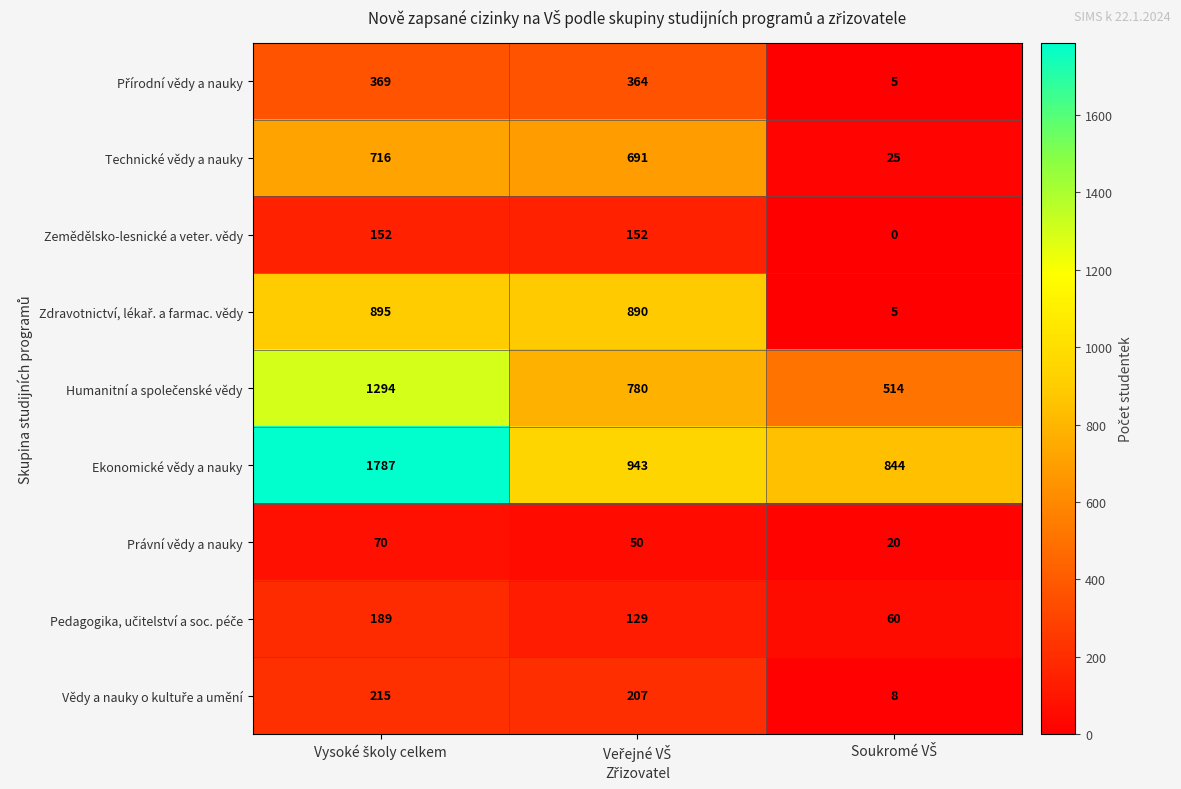

How many Zemědělsko-lesnické a veter. vědy values are between 0 and 152?

3